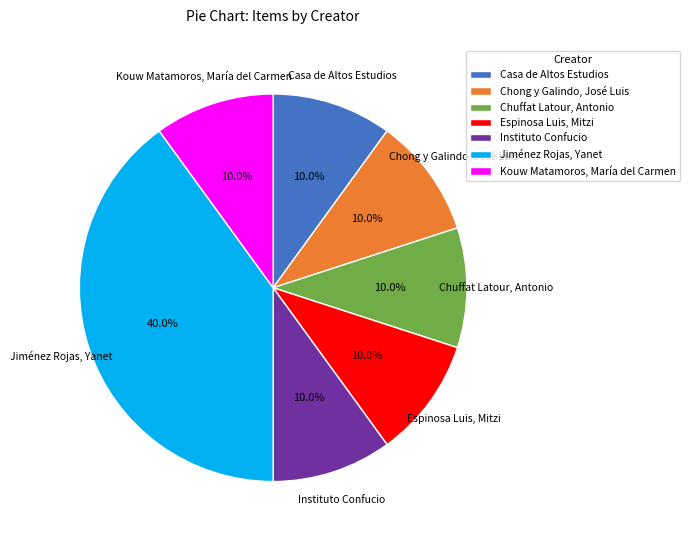

Is the sum of Instituto Confucio and Chuffat Latour, Antonio greater than half?

No